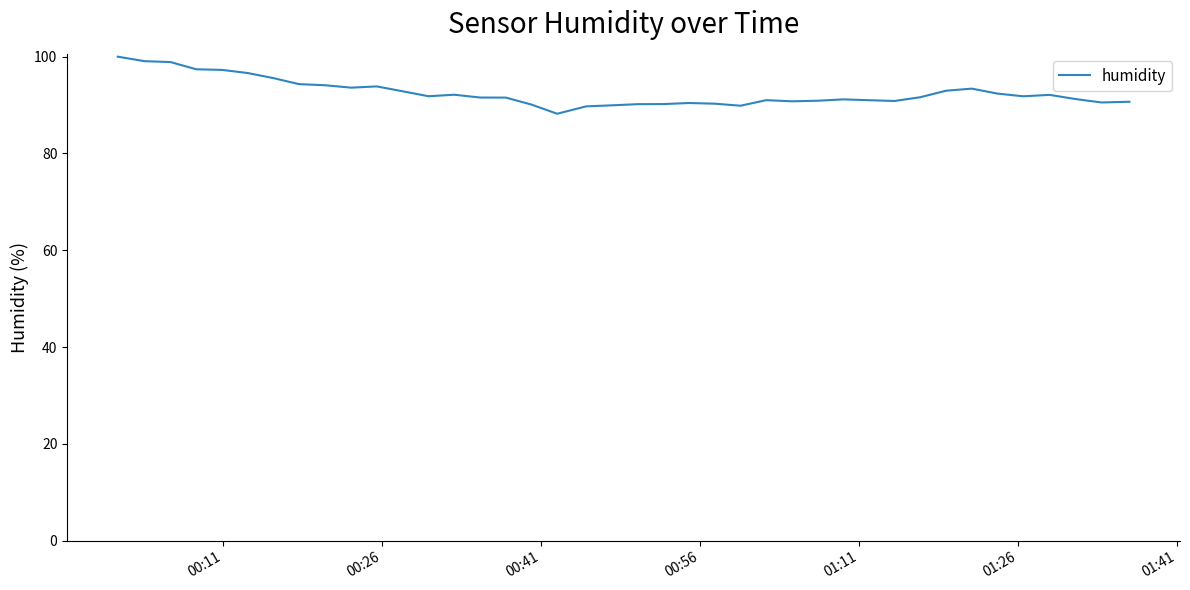

What is the smallest value displayed?

88.2